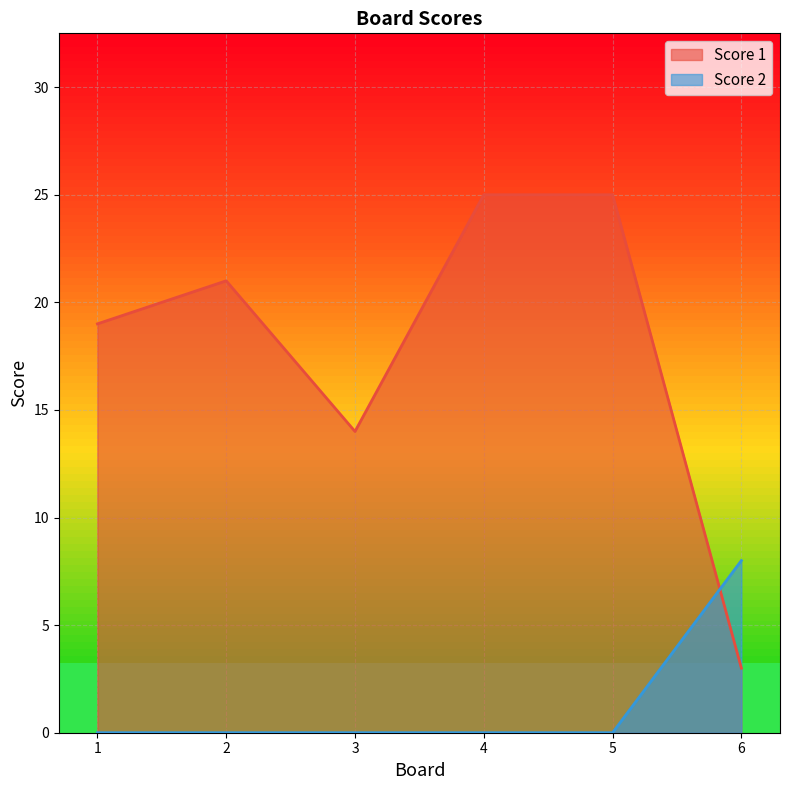

How many values in the Score 2 series exceed 0?

1